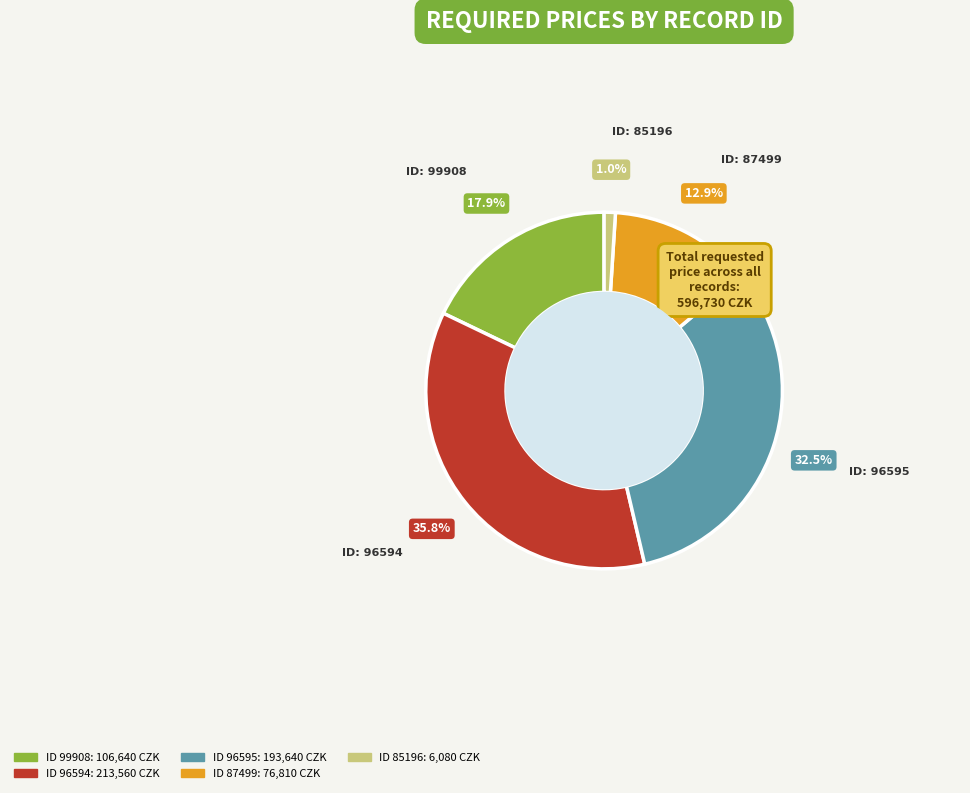

To the nearest percent, what is the average slice percentage?

20%